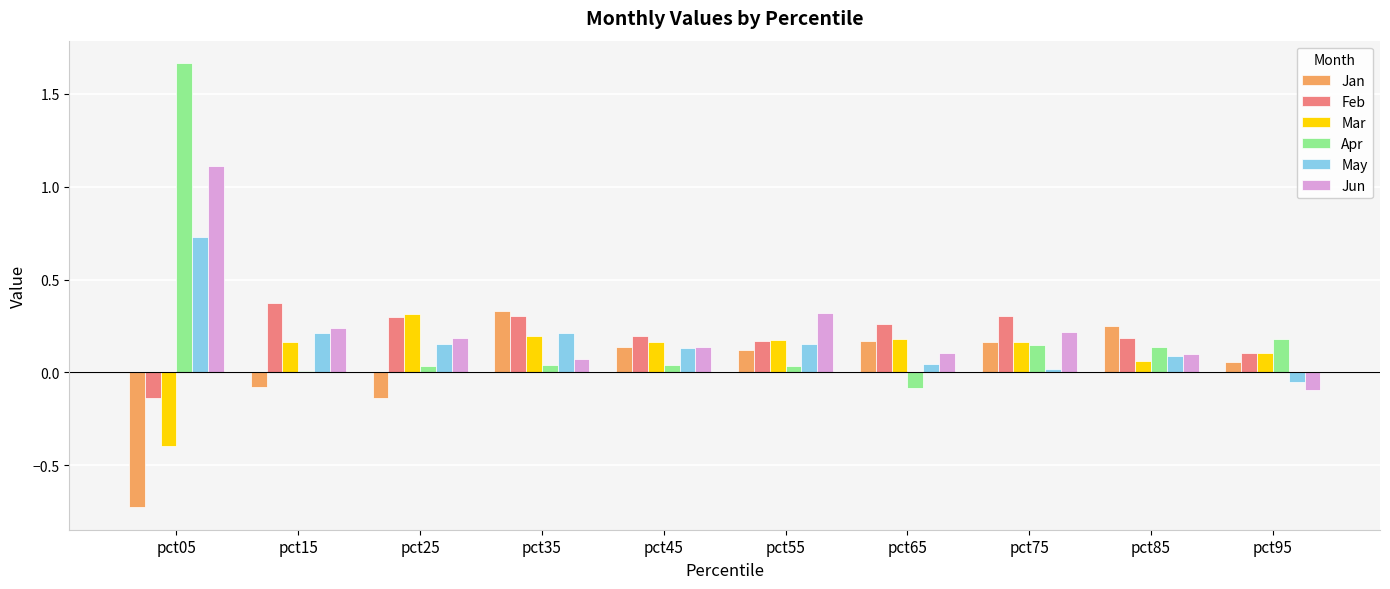

How many values in Jan are above zero?

7